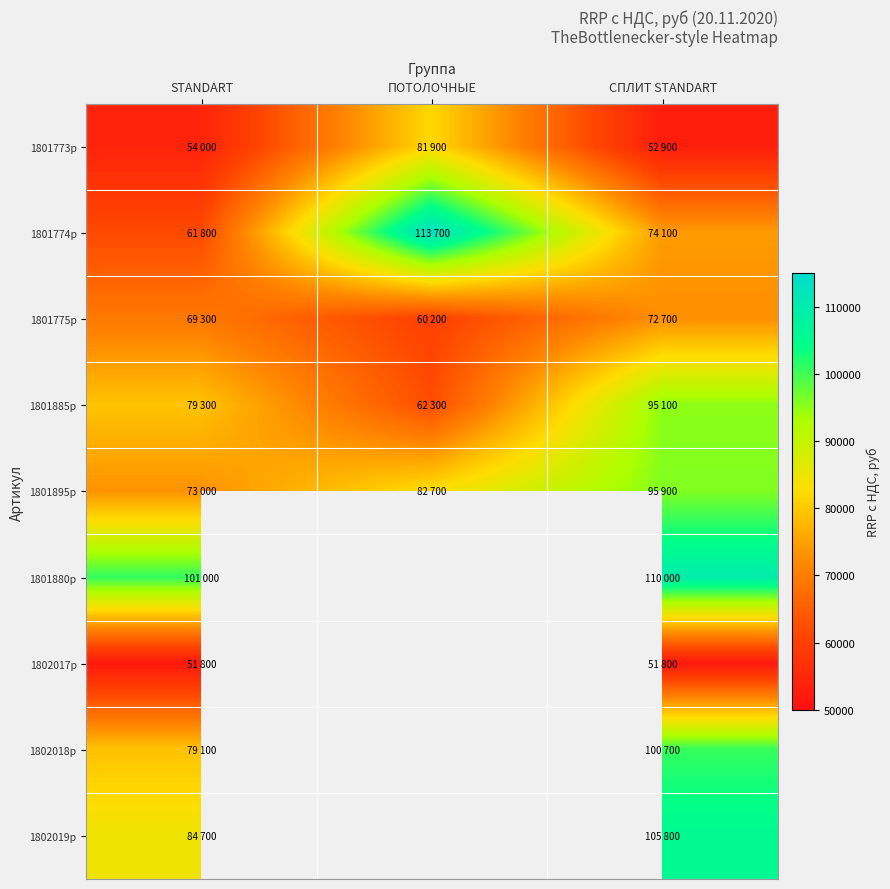

Is the value of 1801773p at ПОТОЛОЧНЫЕ greater than the value of 1801775p at STANDART?

Yes